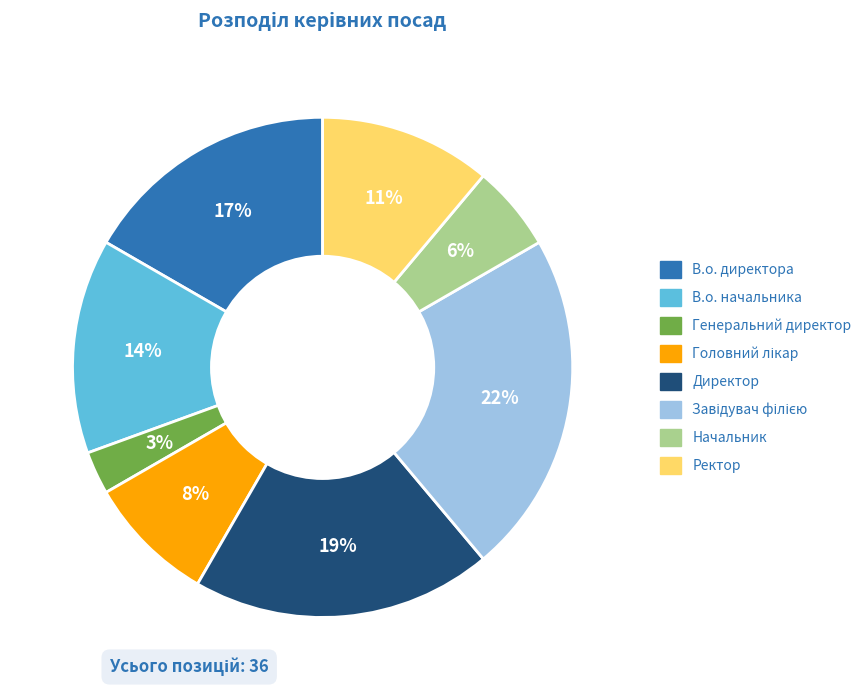

Does any single category account for the majority?

No